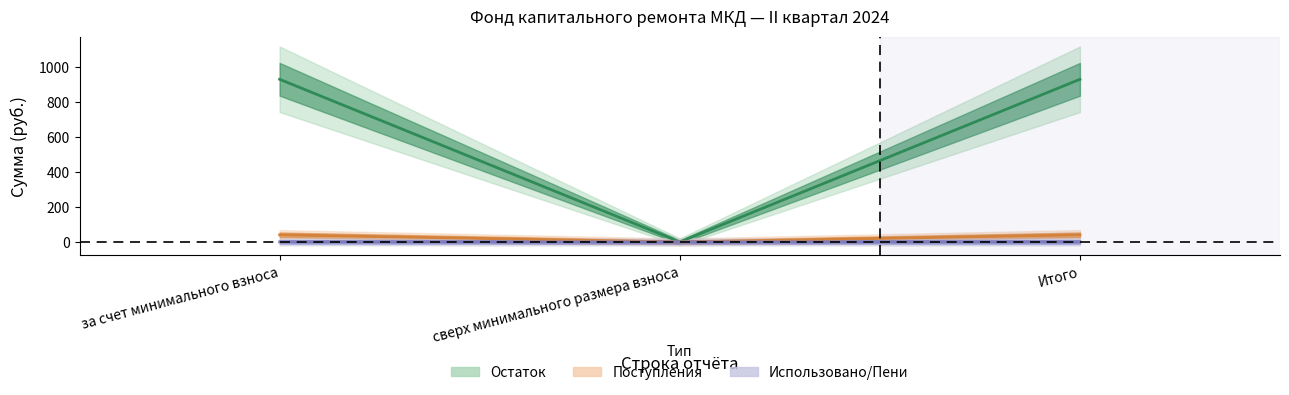

Read the Остаток на начало value at Итого.

929.8